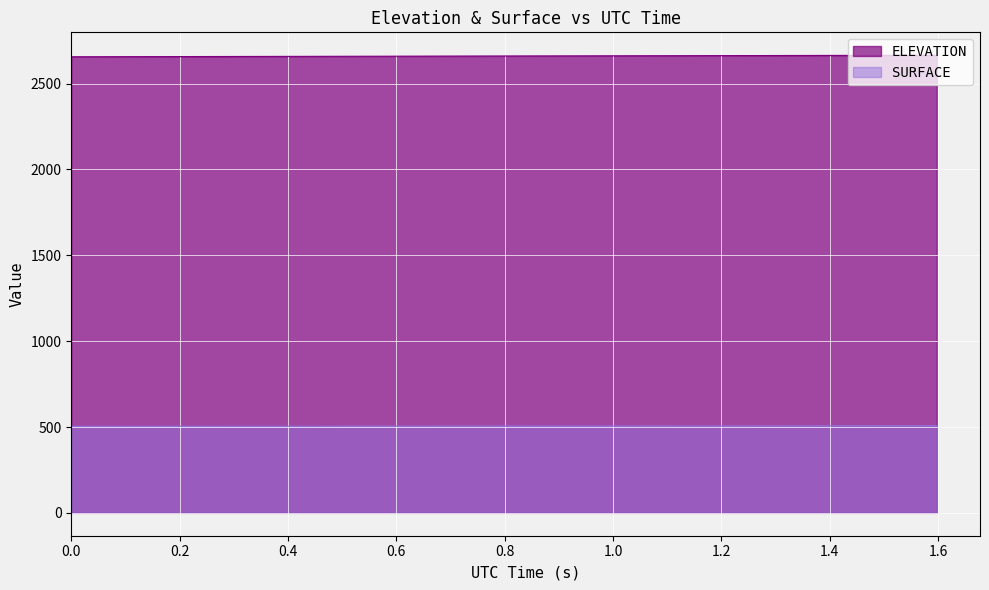

What is the highest value of the ELEVATION series?

2665.7